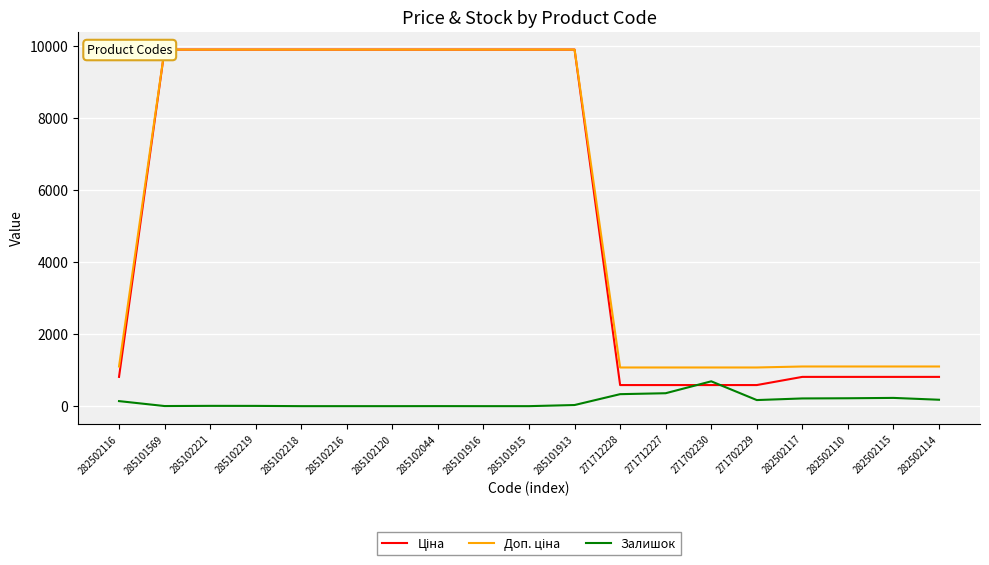

What are all the series names shown in the legend?

Ціна, Доп. ціна, Залишок